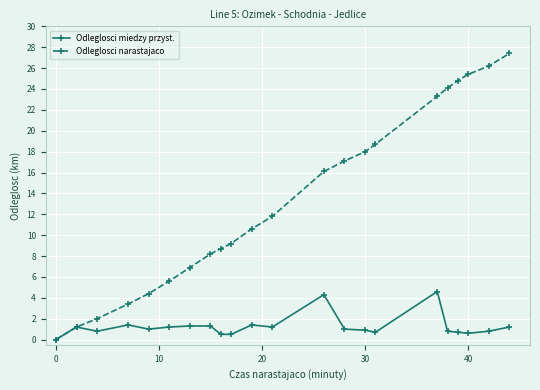

List the series in order of their overall mean, lowest first.

Odleglosci miedzy przyst., Odleglosci narastajaco